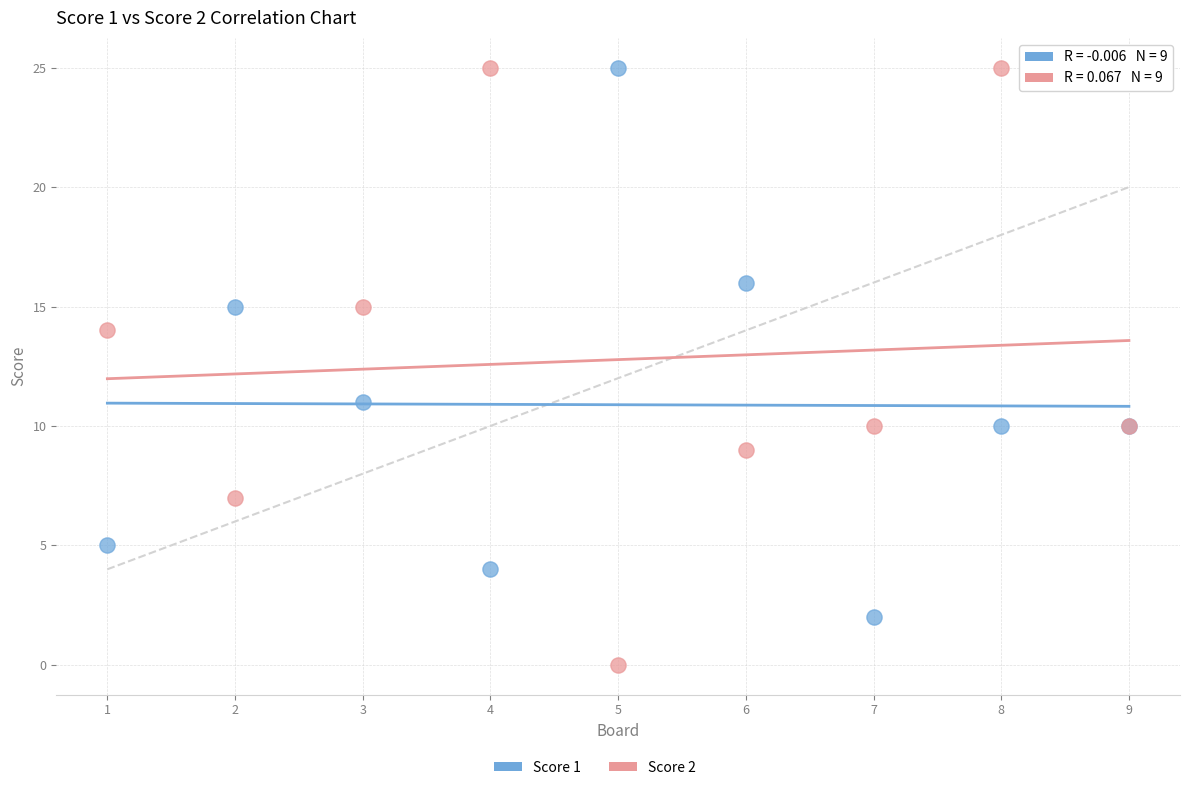

Which series has the widest spread of Y values?

Score 2